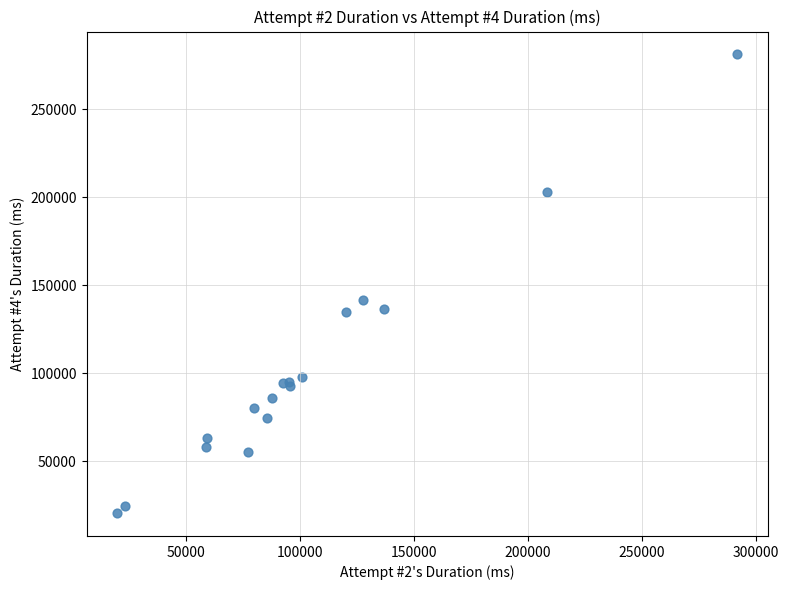

What Y value in the scatter plot is closest to 150885?

141514